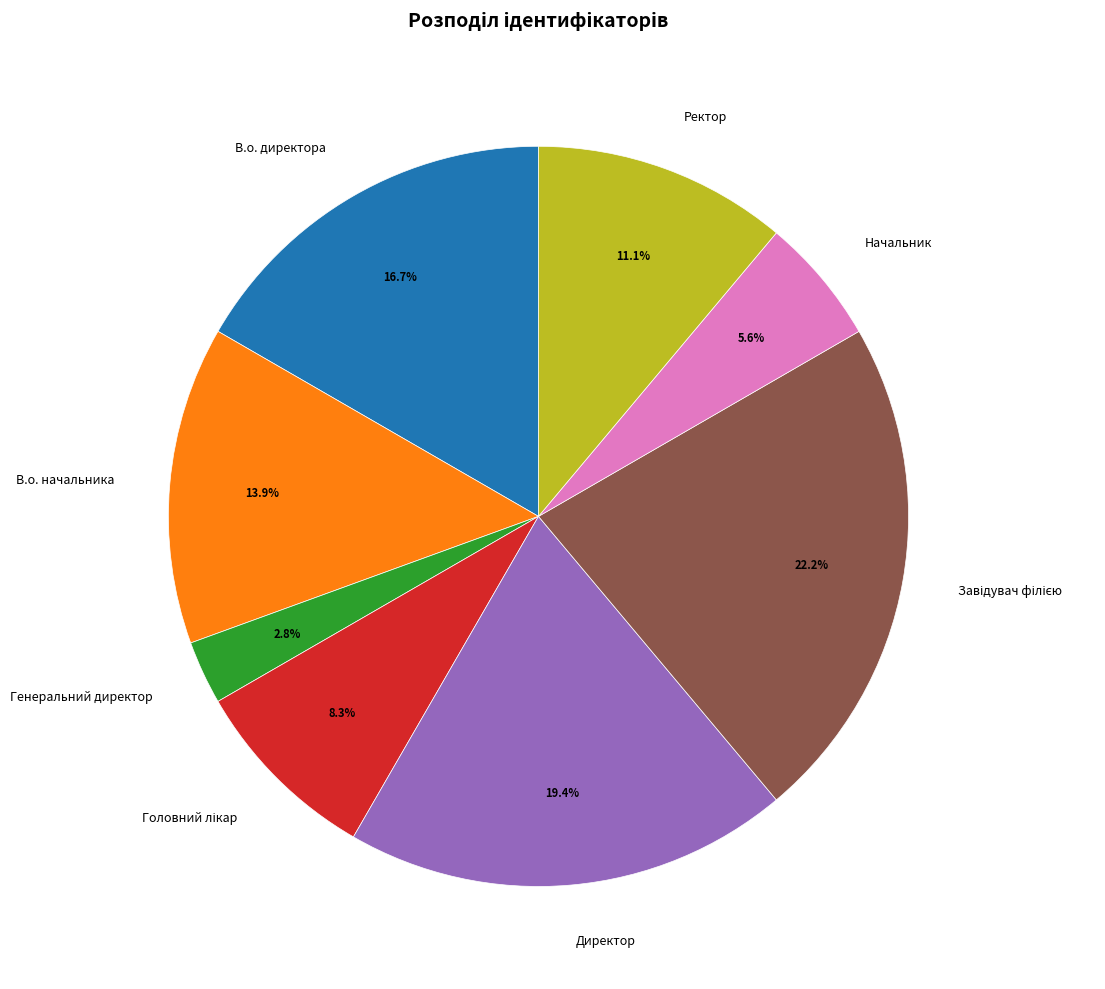

True or false: Ректор accounts for 16% of the total.

False